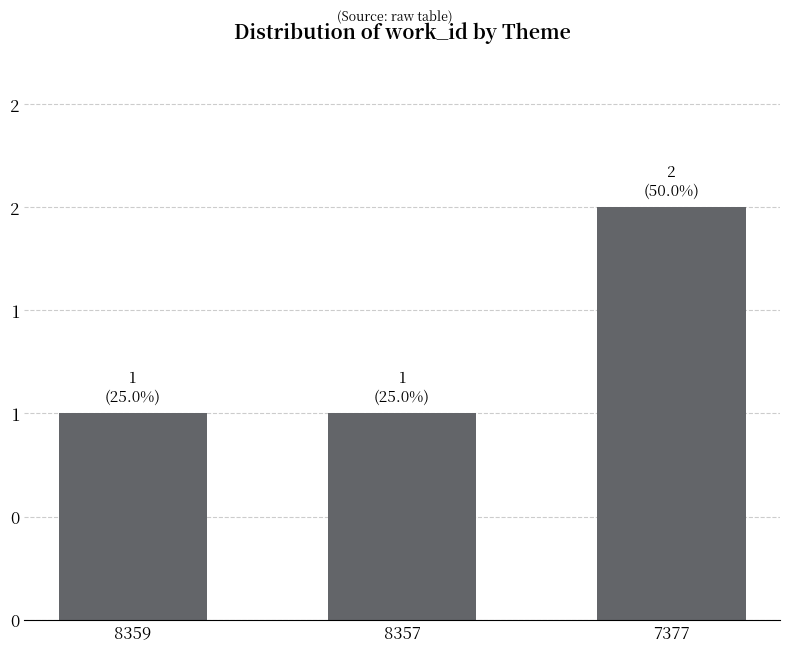

The chart shows a value of 3 at 7377. True or false?

False